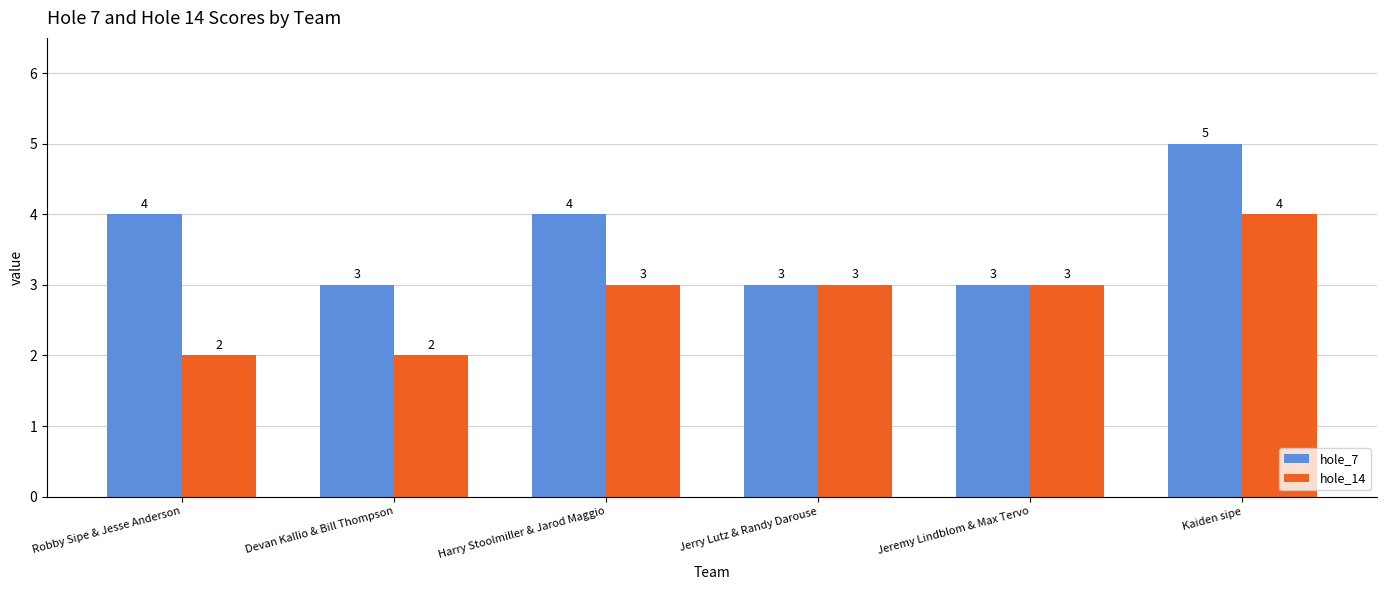

What is the highest value of the hole_14 series?

4